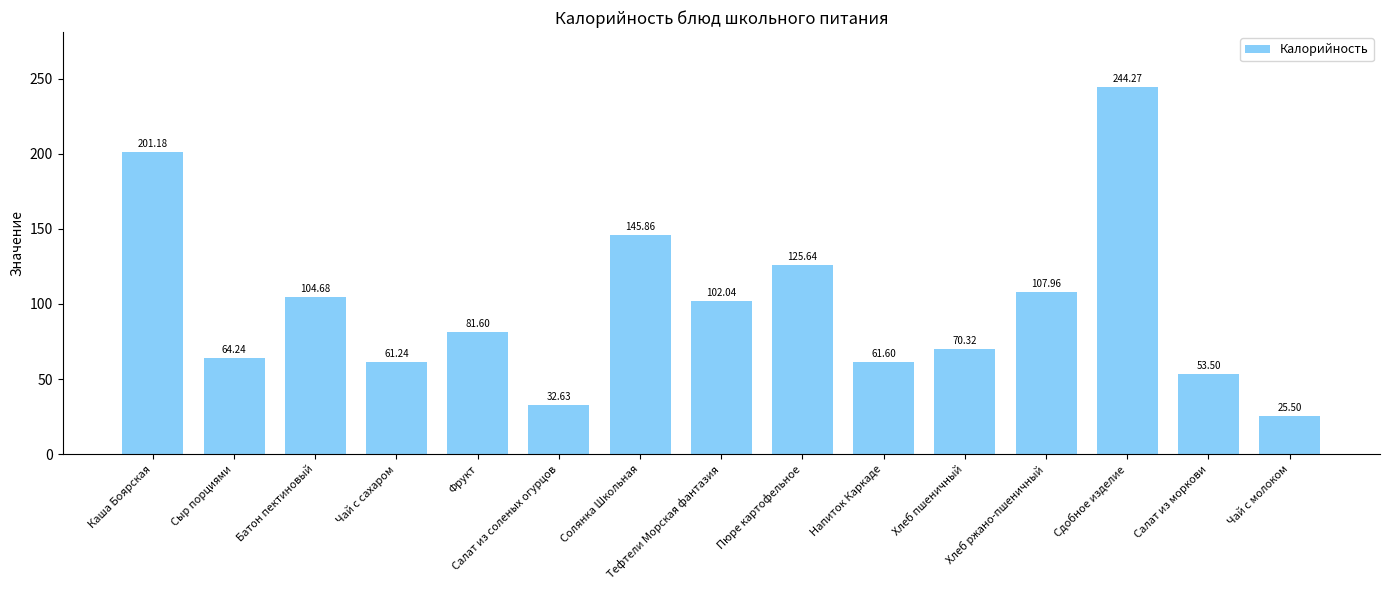

Reading left to right, extract all data points from this chart.

201.2	64.2	104.7	61.2	81.6	32.6	145.9	102.0	125.6	61.6	70.3	108.0	244.3	53.5	25.5